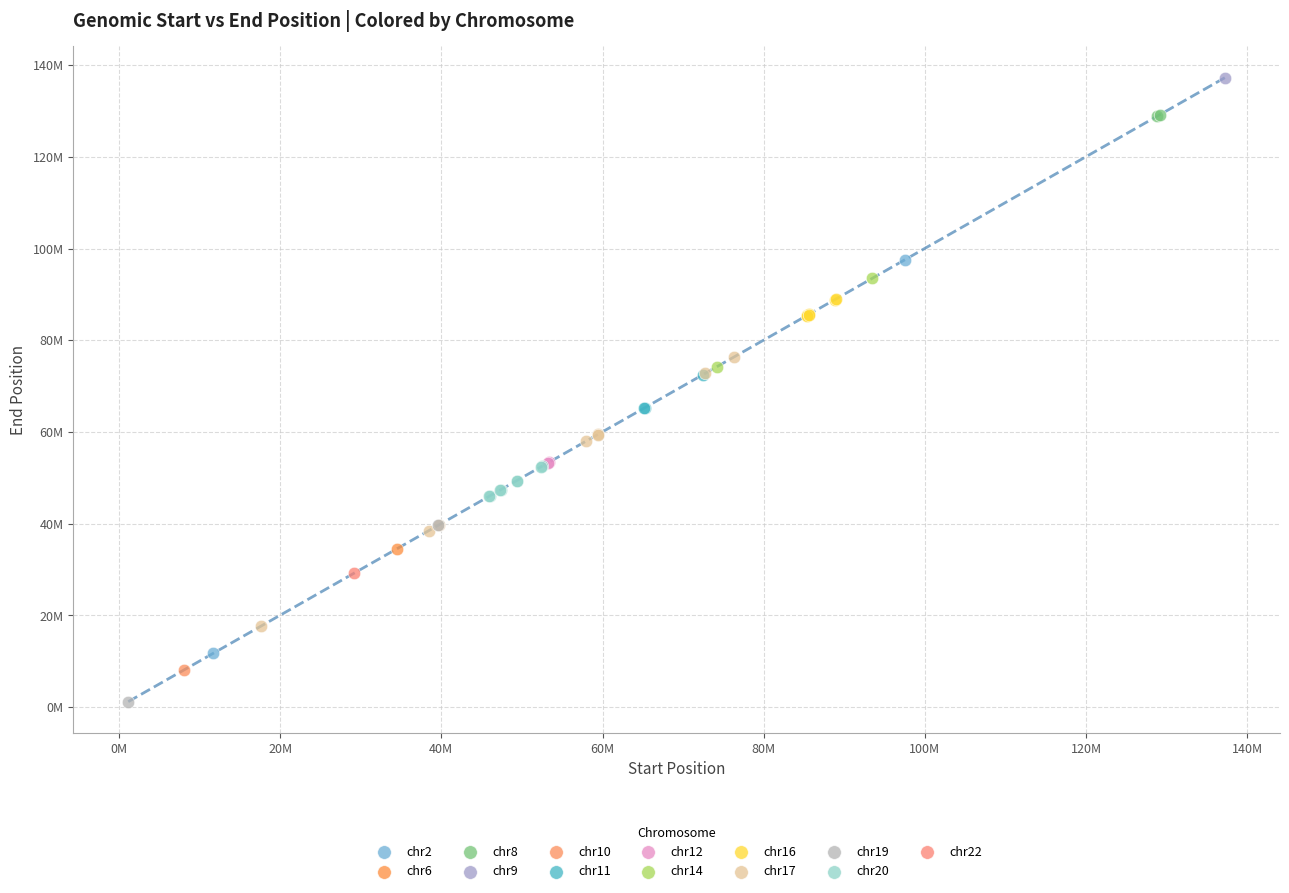

What are all the series names shown in the legend?

chr2, chr6, chr8, chr9, chr10, chr11, chr12, chr14, chr16, chr17, chr19, chr20, chr22